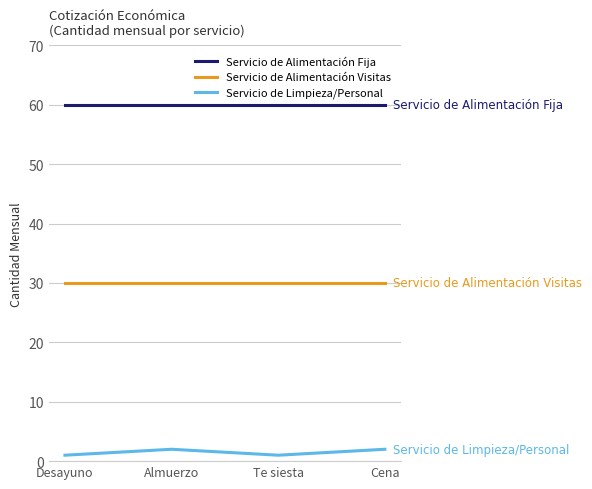

What is the total value across all series at Desayuno?

91